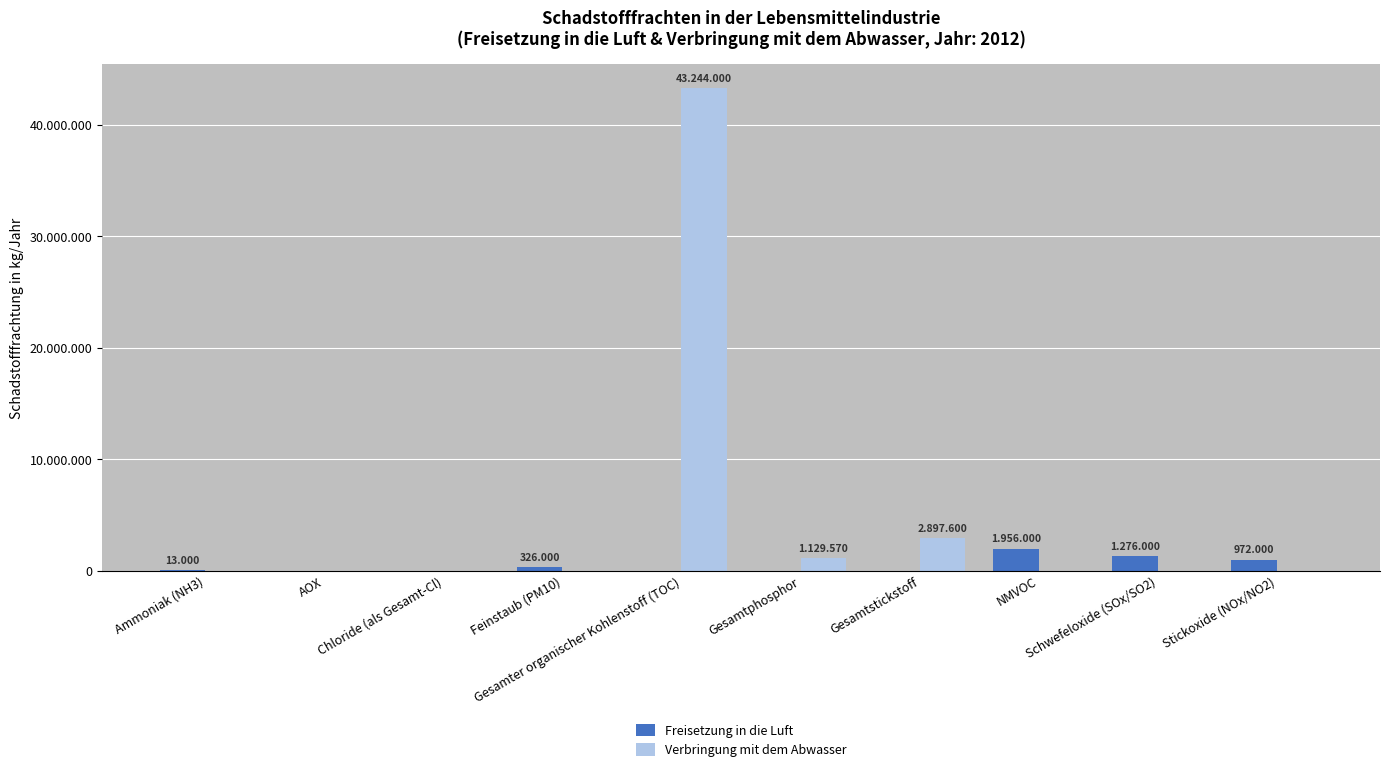

Does the chart contain stacked bars?

No